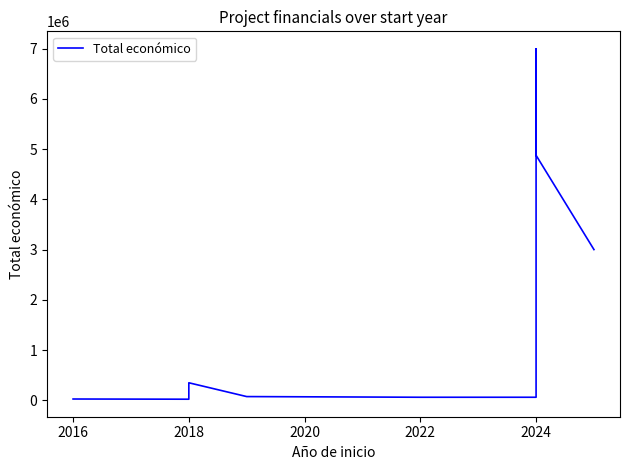

What is the value of the 6th point from the left?

60000